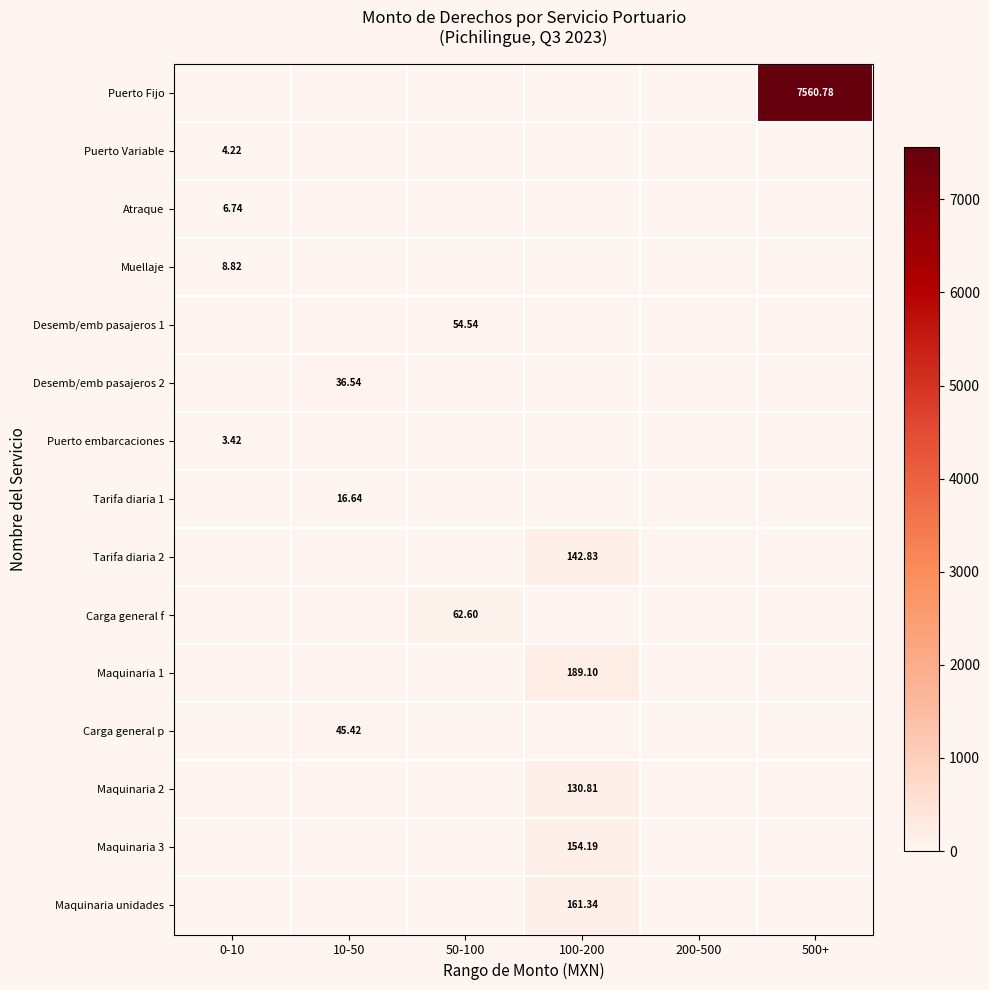

Is the value of Puerto Variable at 500+ greater than the value of Maquinaria unidades at 200-500?

No